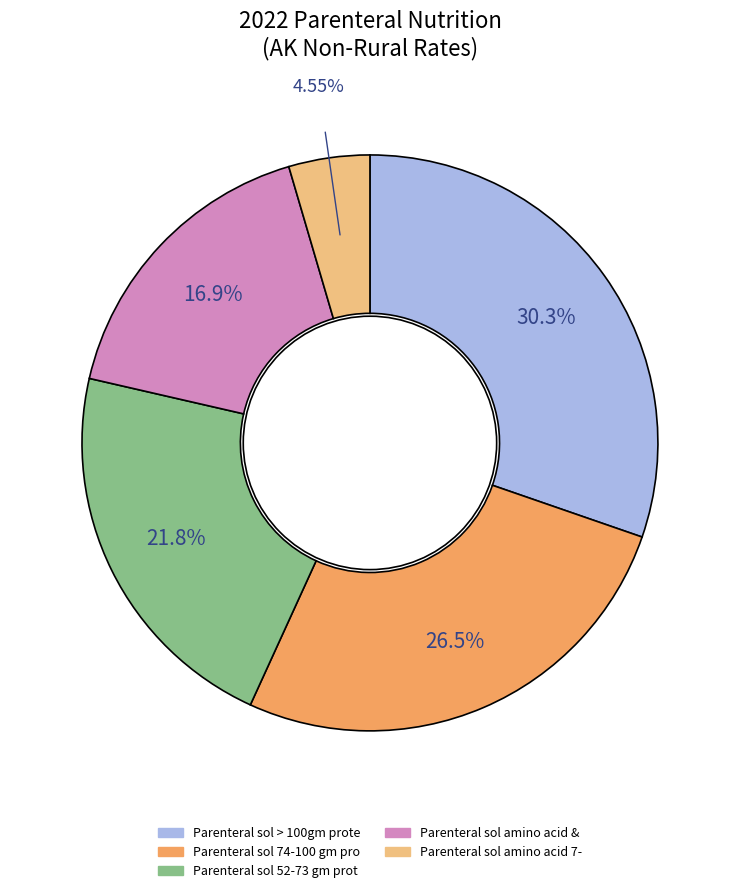

To the nearest percent, what is the difference between the largest and smallest slice percentages?

26%